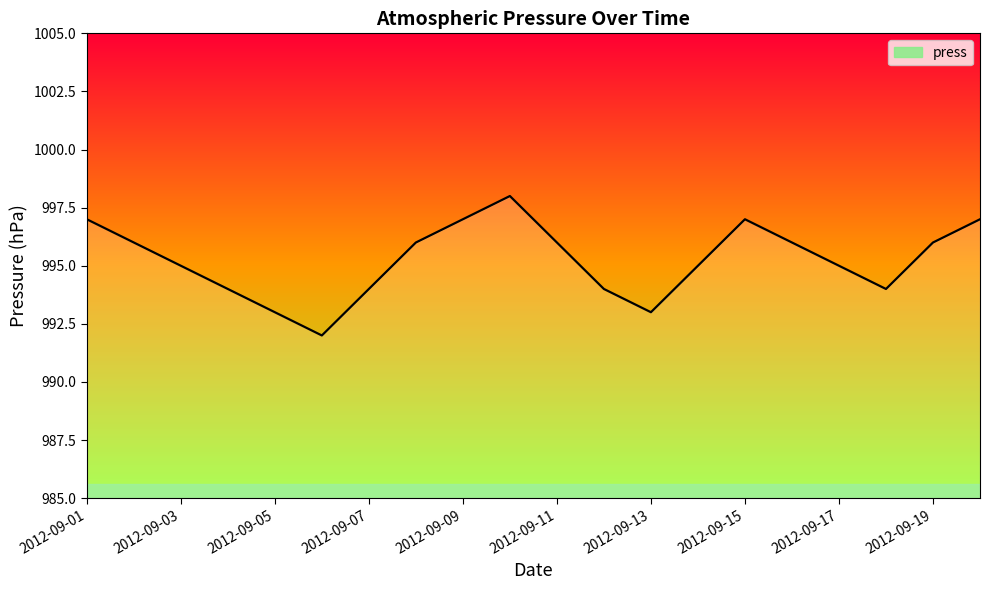

What is the difference between the maximum and minimum values?

6